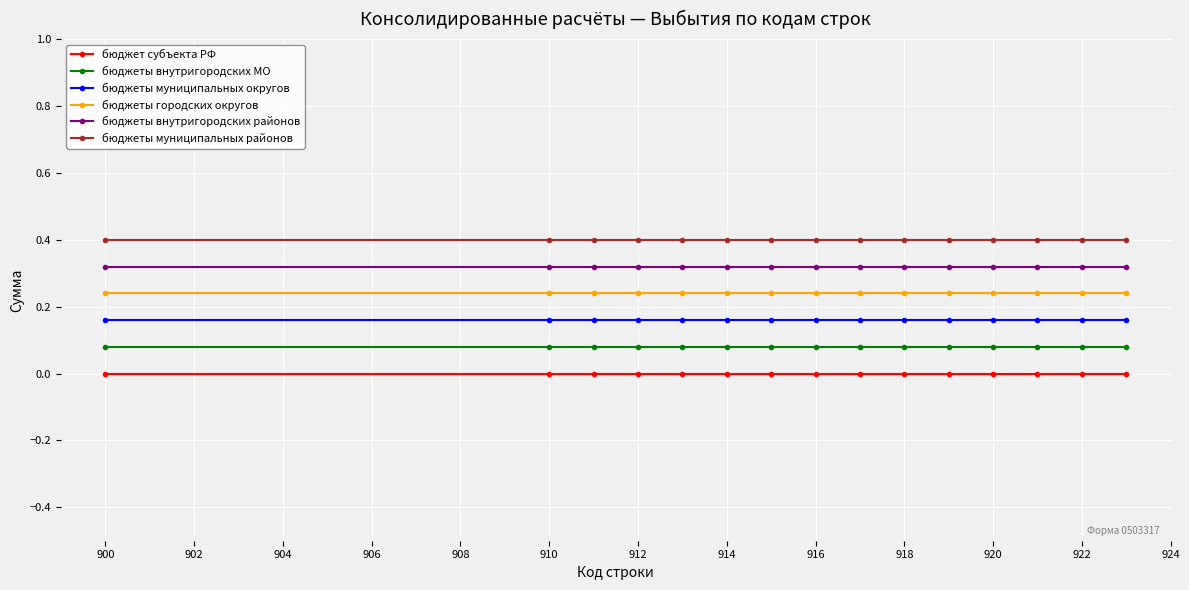

How many series are shown in this chart?

6